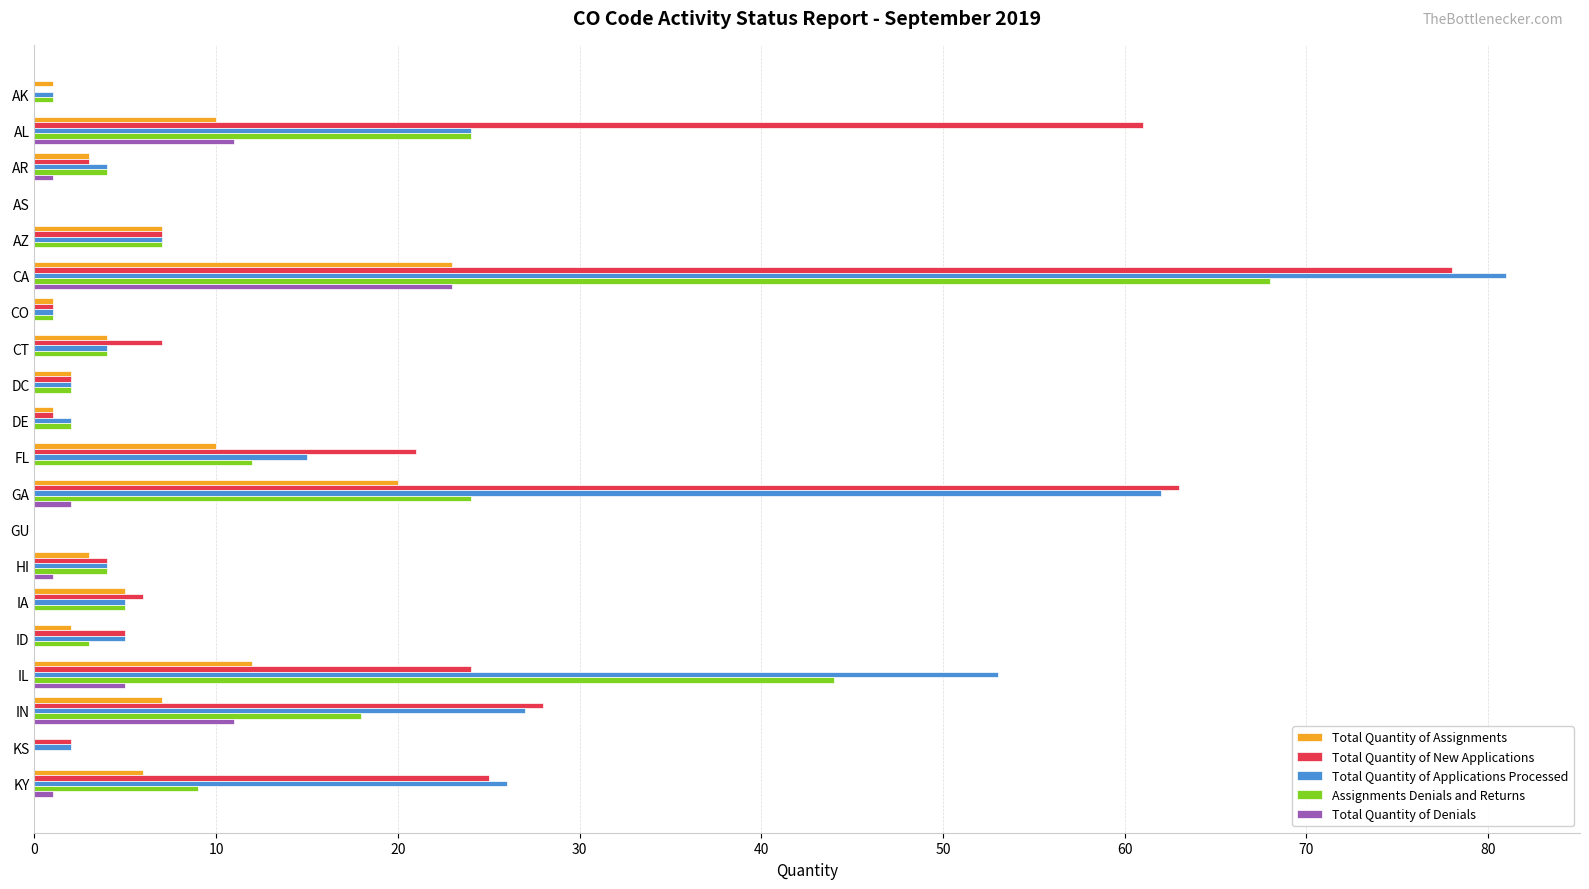

Which series has the widest spread of values?

Total Quantity of Applications Processed